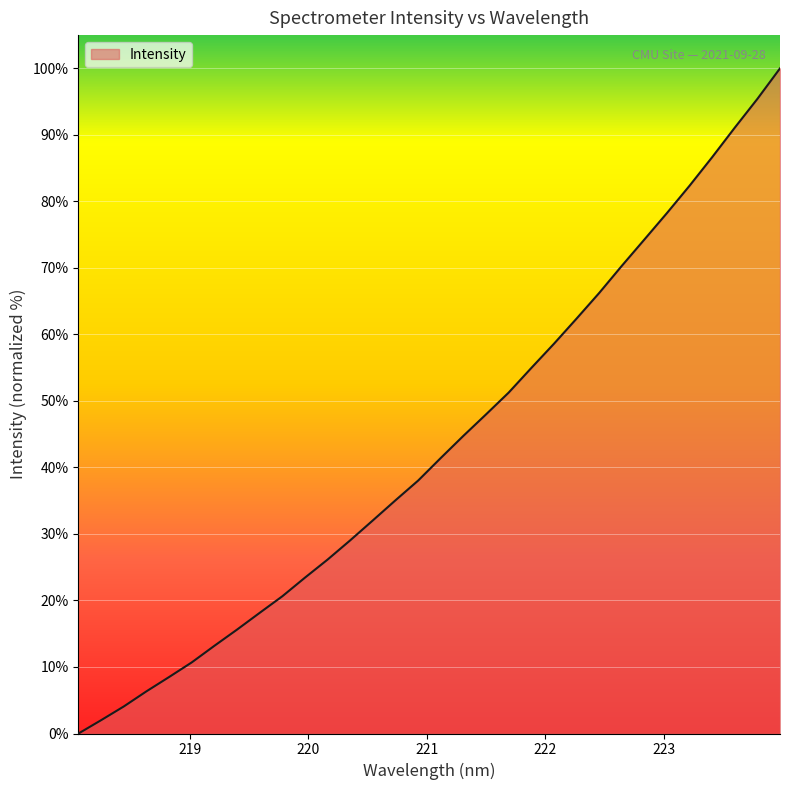

What is the difference between the maximum and minimum values?

100.0